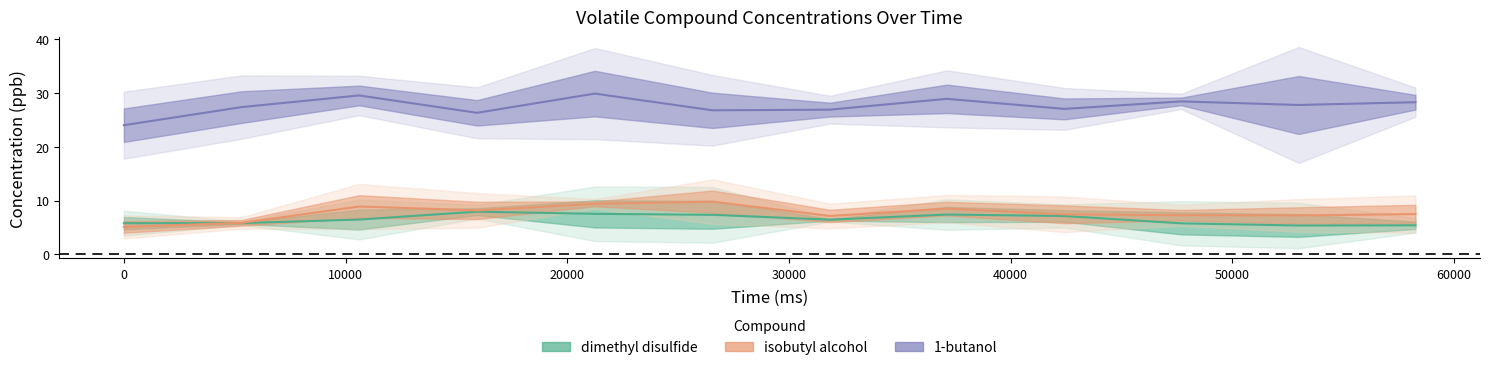

True or false: dimethyl disulfide and isobutyl alcohol cross at least once.

True